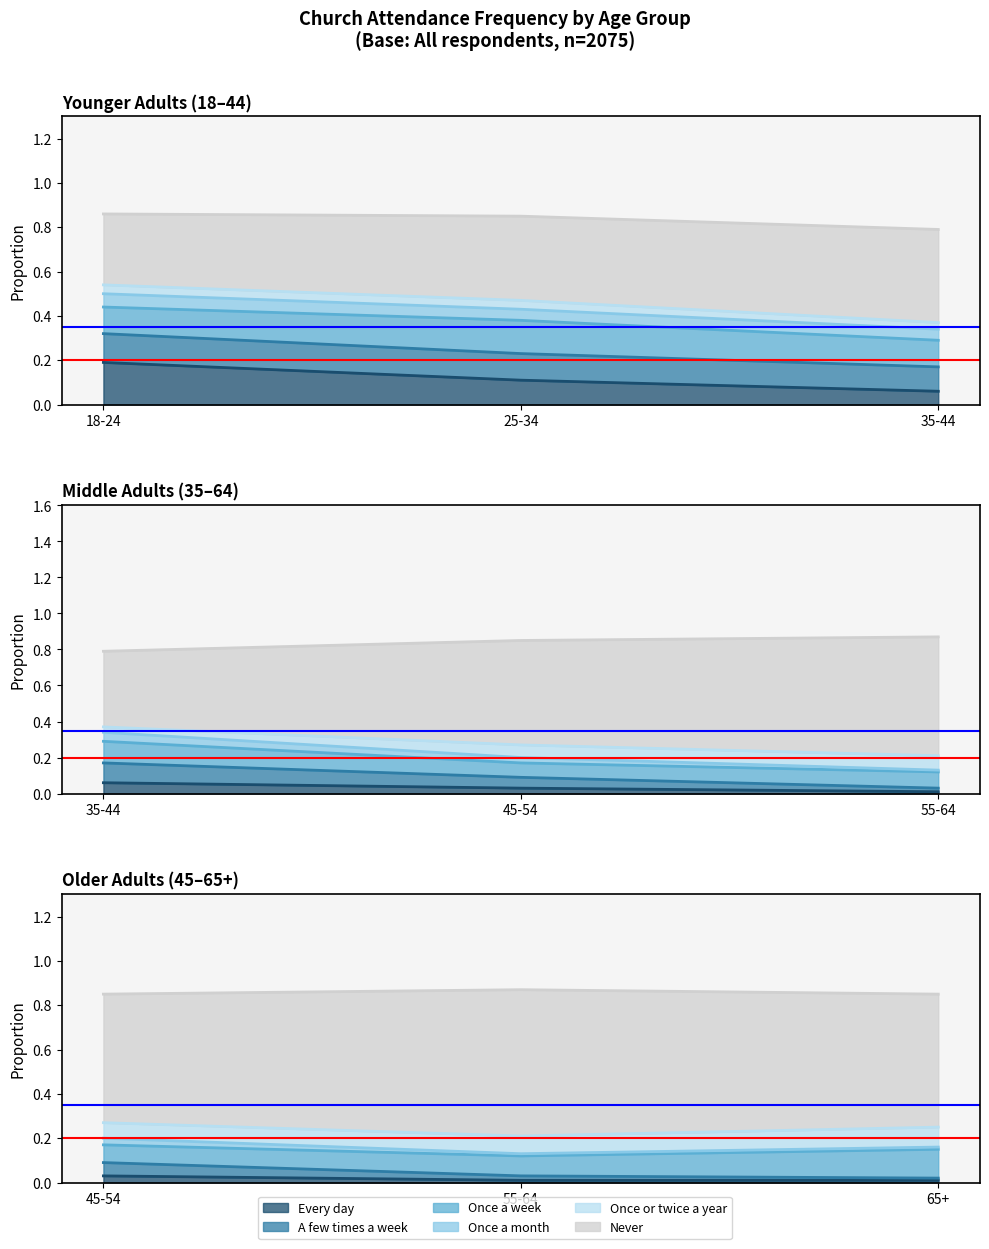

At which category does the chart reach its minimum across all series?

55-64